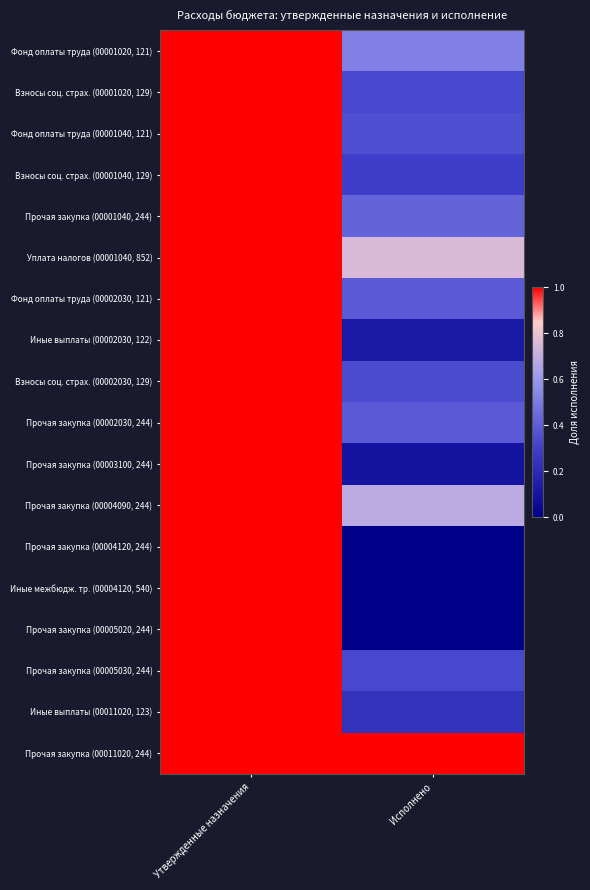

Between Утвержденные назначения and Исполнено, which series saw the biggest shift?

Прочая закупка (00004120, 244)